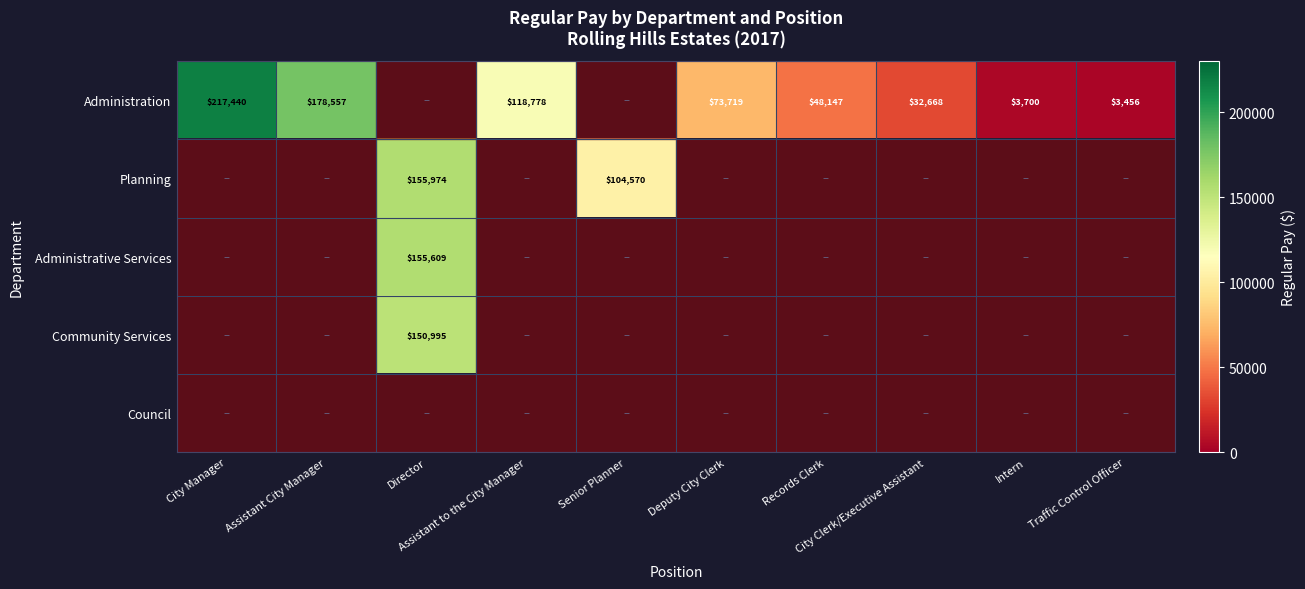

How many positive values does the Community Services series have?

1